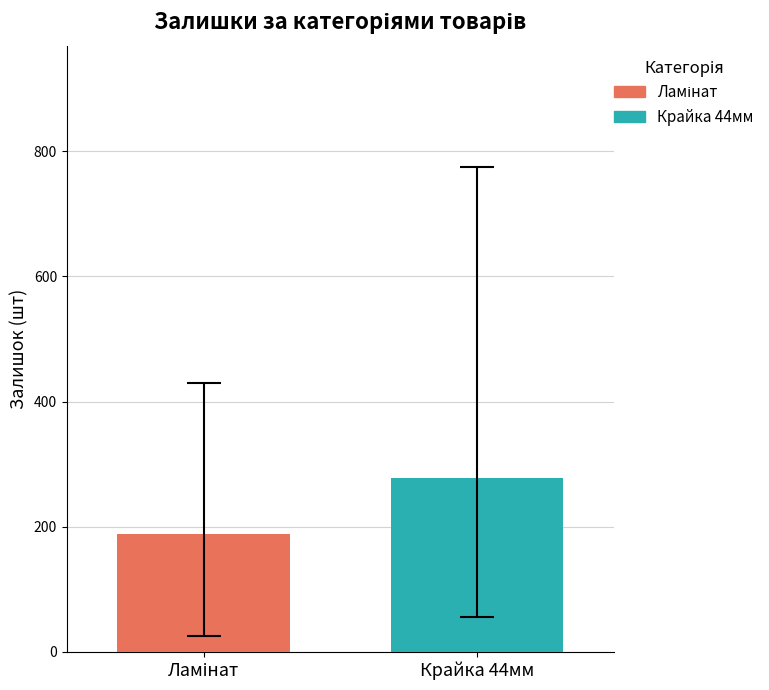

Count the number of data series in this chart.

2